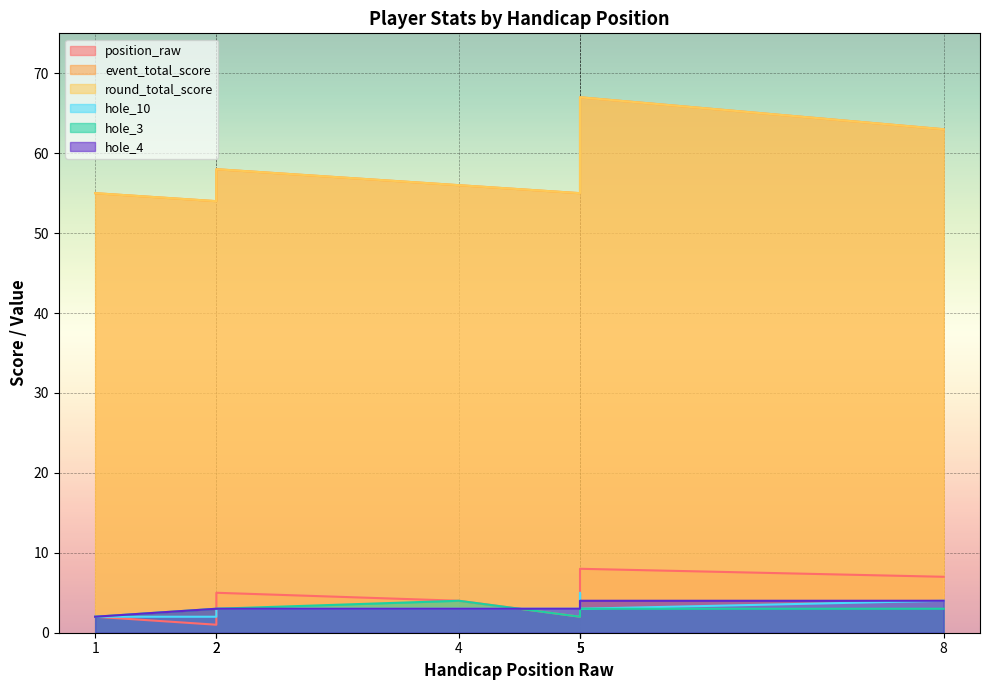

What is the total value across all series at 1?

118